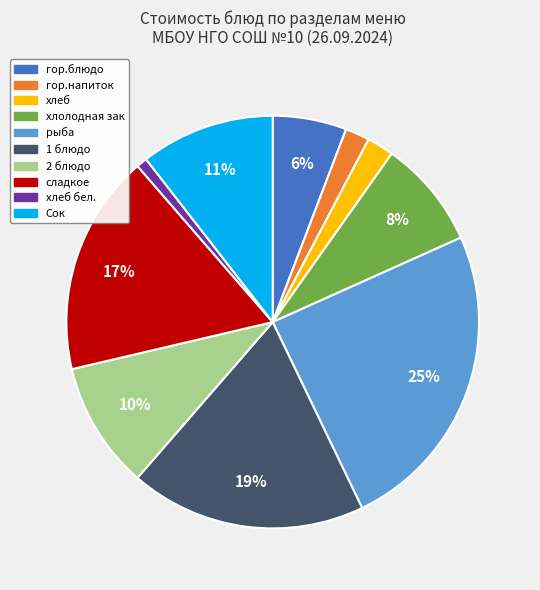

Which has a higher value, 2 блюдо or 1 блюдо?

1 блюдо